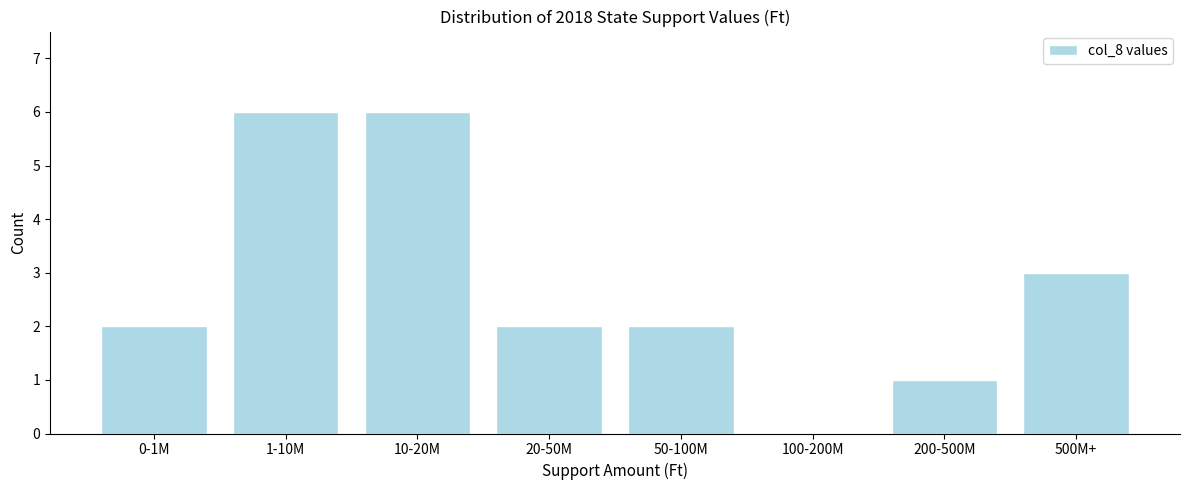

Reading right to left, what are all the values shown in this chart?

500M+=3	200-500M=1	100-200M=0	50-100M=2	20-50M=2	10-20M=6	1-10M=6	0-1M=2